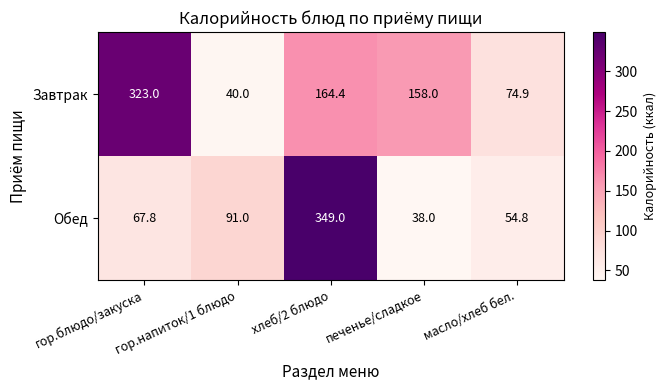

Which series has the widest spread of values?

Обед